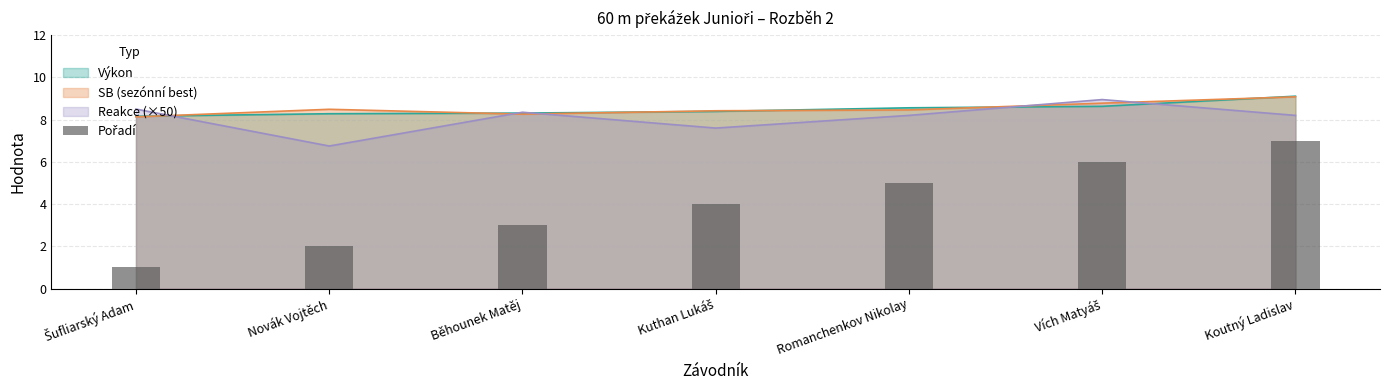

Rank the categories by value from lowest to highest.

Šufliarský Adam, Novák Vojtěch, Běhounek Matěj, Kuthan Lukáš, Romanchenkov Nikolay, Vích Matyáš, Koutný Ladislav